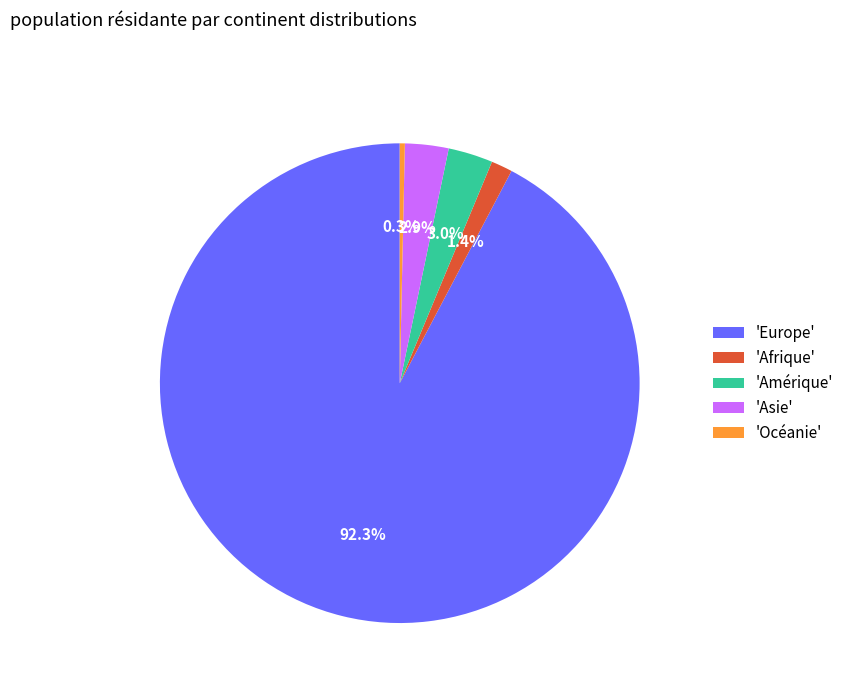

Which category has the biggest portion of the pie?

'Europe'